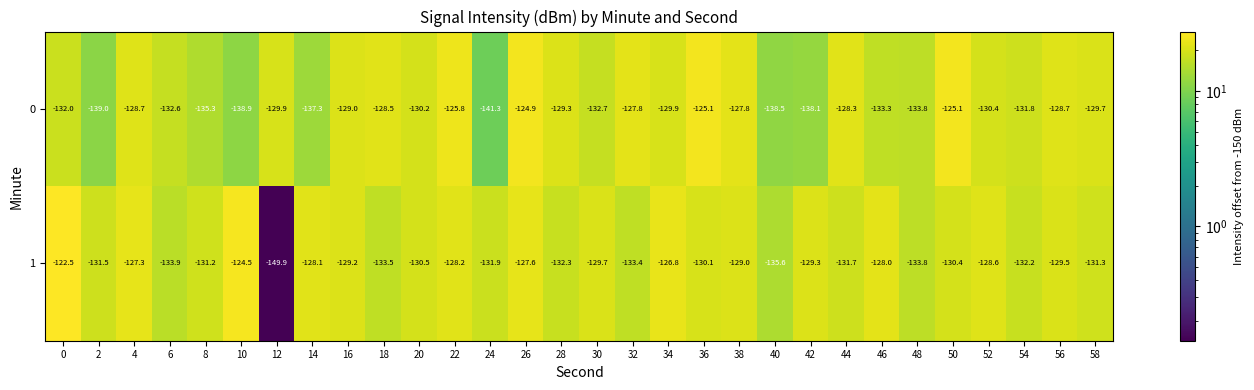

What is the sum of all 0 values?

-3943.7